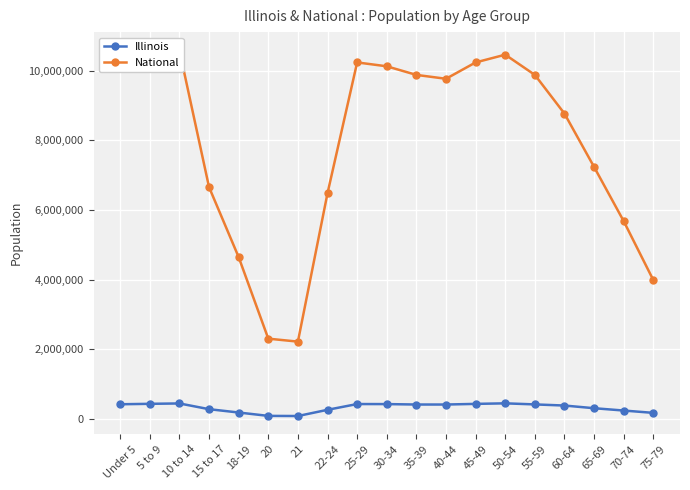

What is the maximum value shown in the chart?

10579862